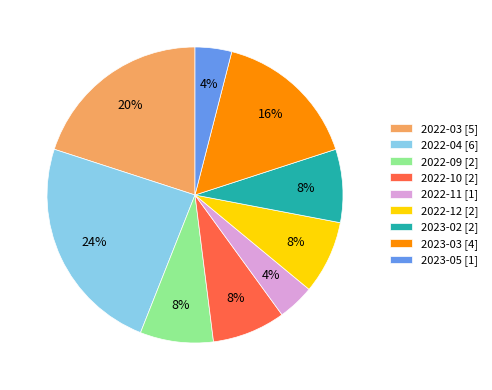

Is it true that 2022-10 is 18% of the pie?

False